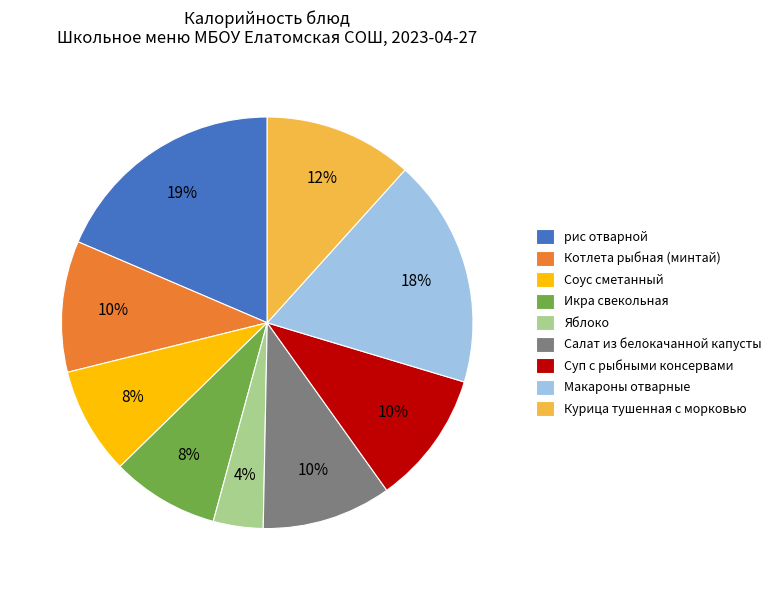

Between Соус сметанный and Курица тушенная с морковью, which is larger?

Курица тушенная с морковью